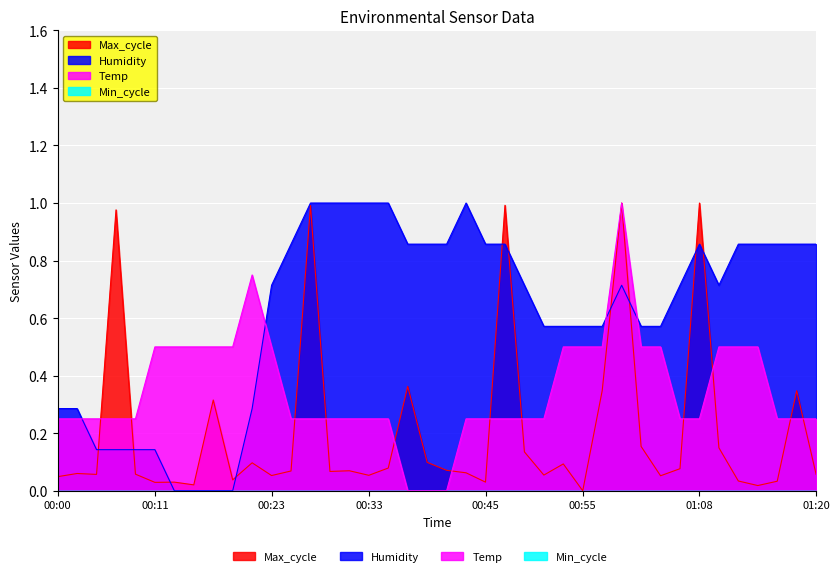

What is the average value of the Temp series?

0.3